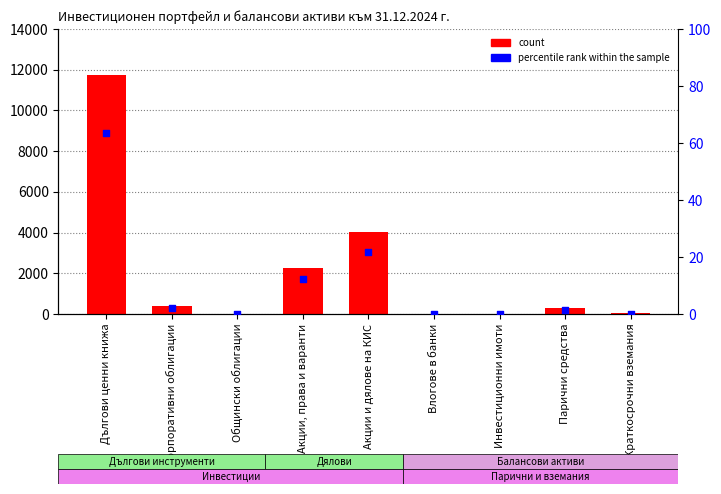

At how many categories does at least one series exceed 8228?

1